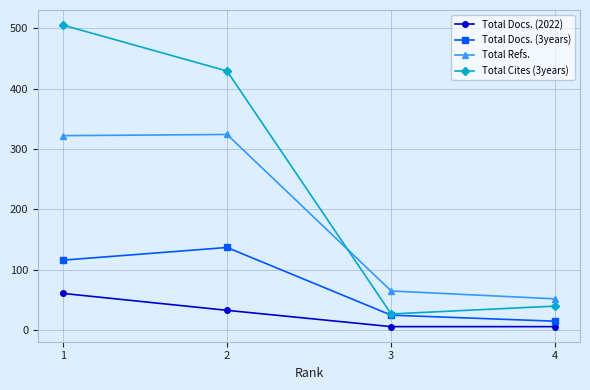

What is the average value of the Total Cites (3years) series?

250